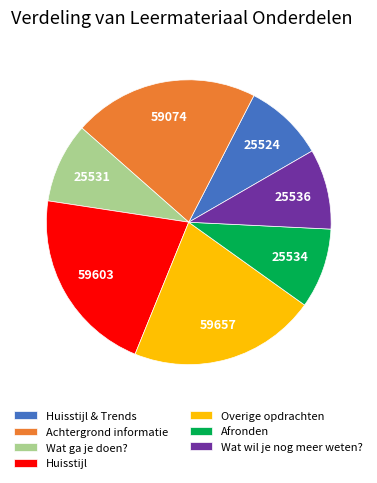

Approximately how many times larger is the value at Afronden compared to Huisstijl & Trends?

1.0